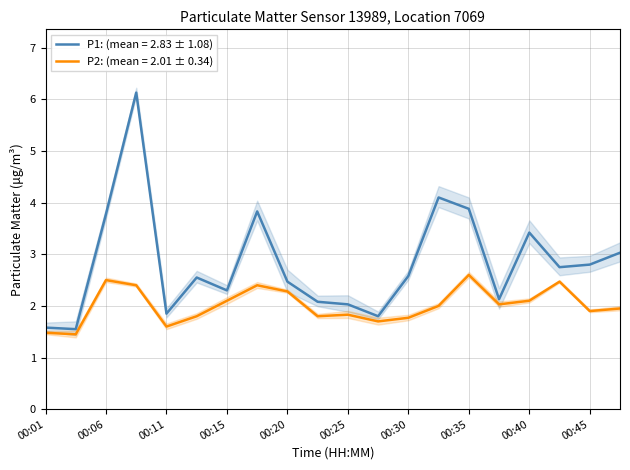

True or false: P1 has more than 0 points higher than both neighbors.

True